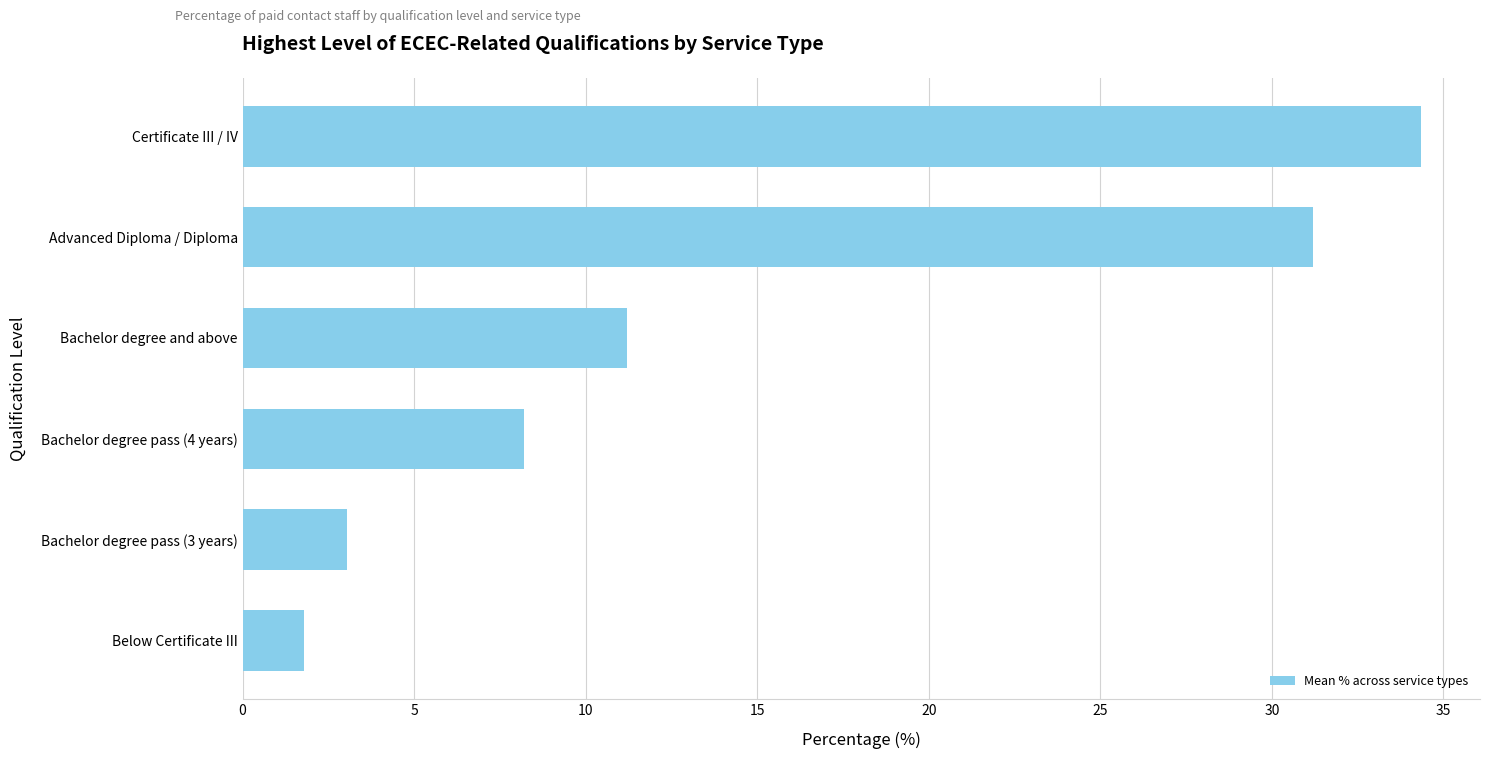

Read the value at Certificate III / IV.

34.4